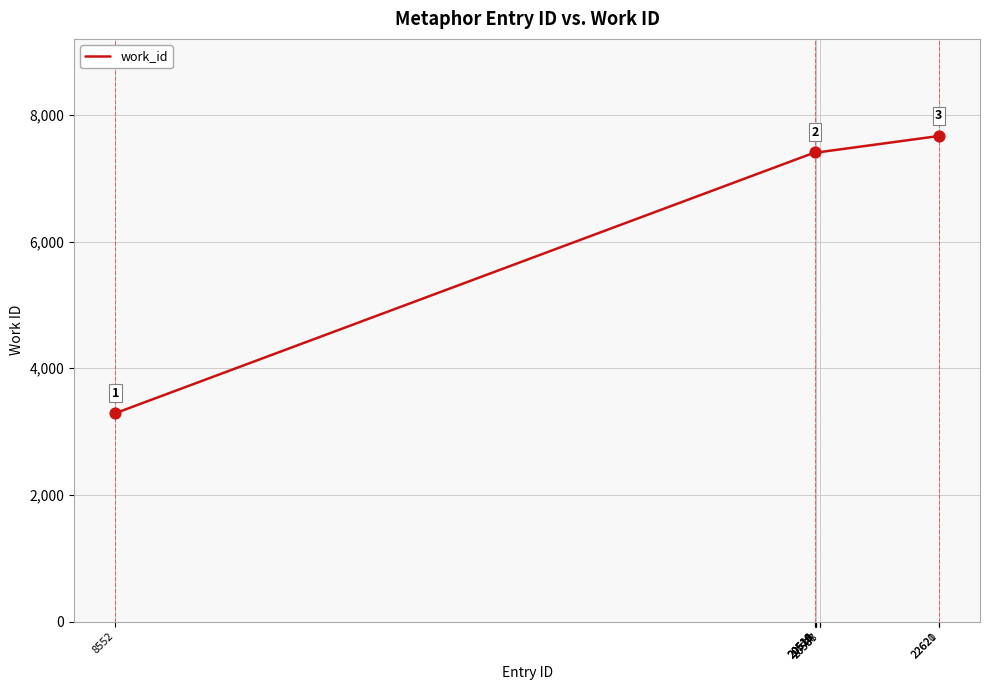

Approximately how many times larger is the value at 20587 compared to 20521?

1.0